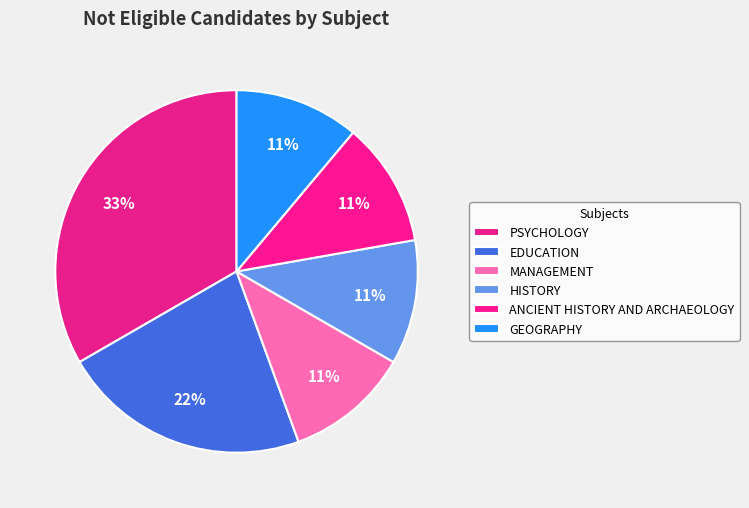

How many segments does this pie chart have?

6